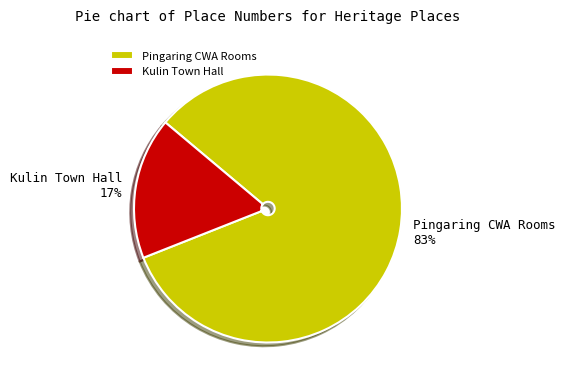

Rank the categories by value from highest to lowest.

Pingaring CWA Rooms, Kulin Town Hall